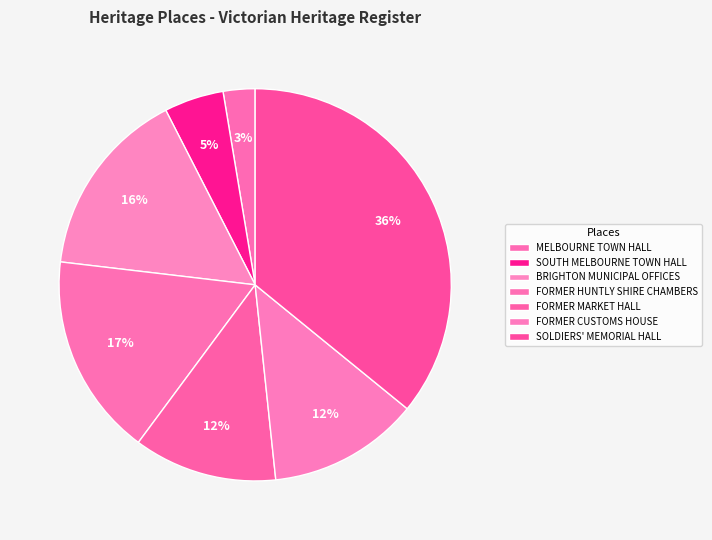

How much of the chart is everything except SOUTH MELBOURNE TOWN HALL?

95.1%